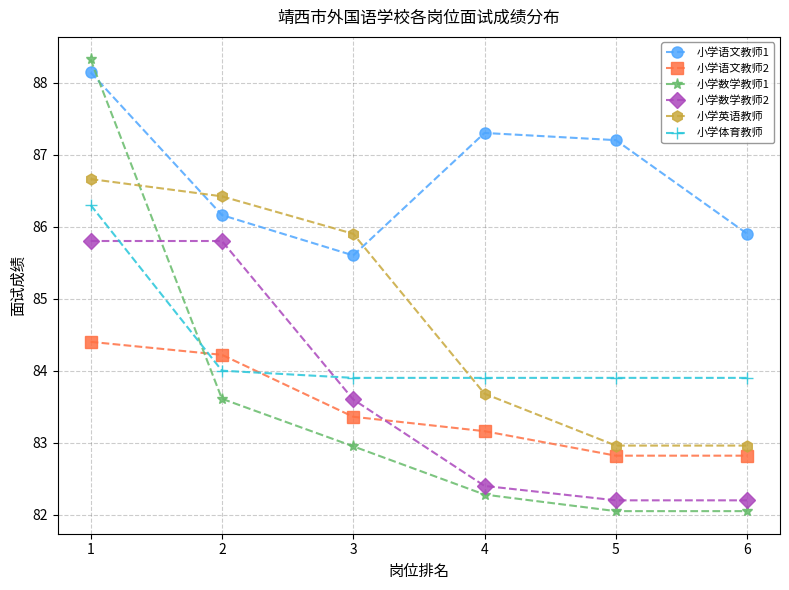

Is it true that 小学数学教师1 equals 82.3 at 4?

True